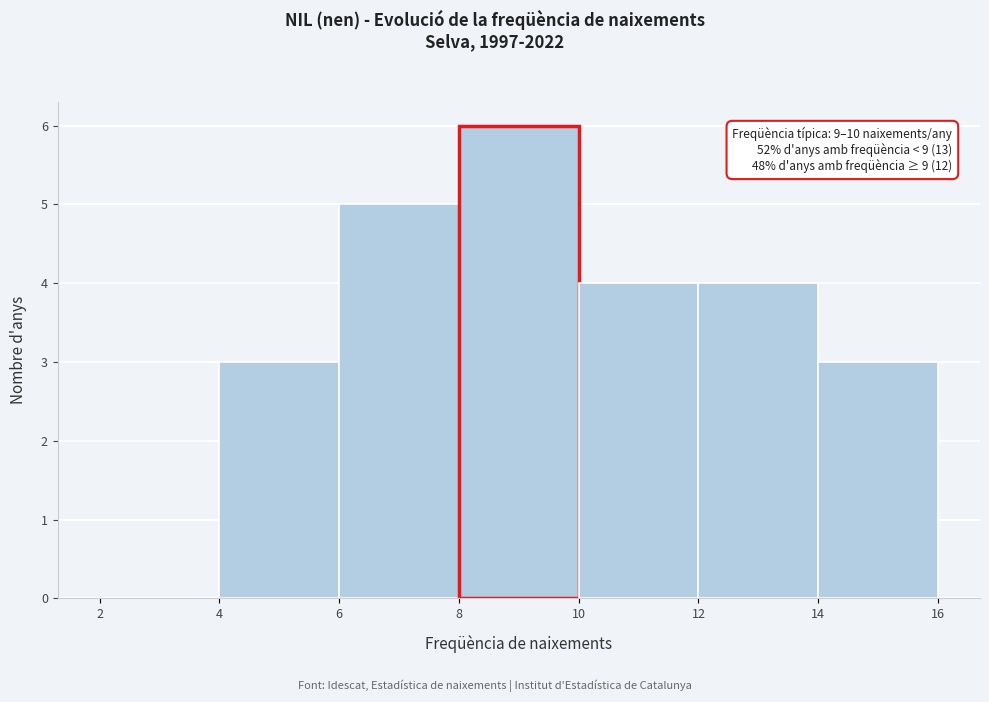

Which range on the x-axis has the tallest bar?

8 to 10